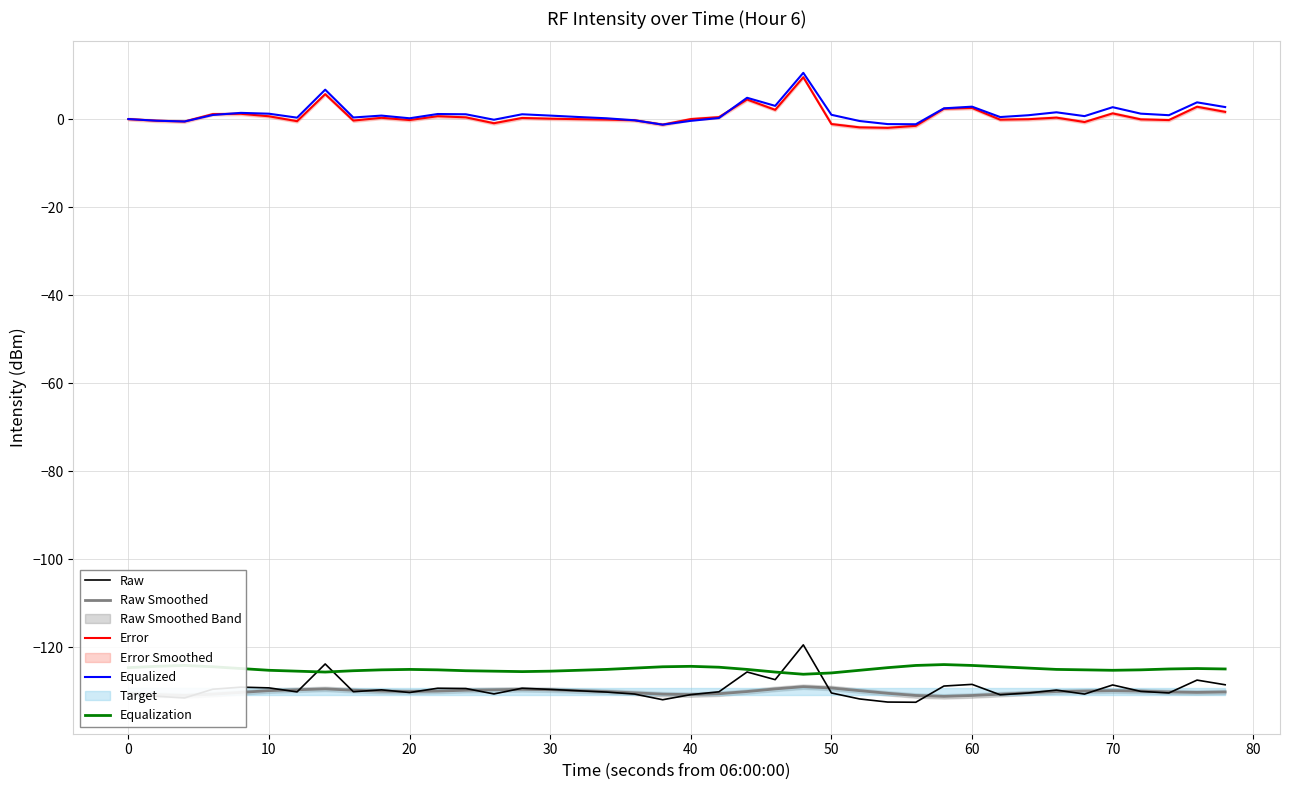

What is the difference between the second highest and second lowest values in the Equalization series?

1.7